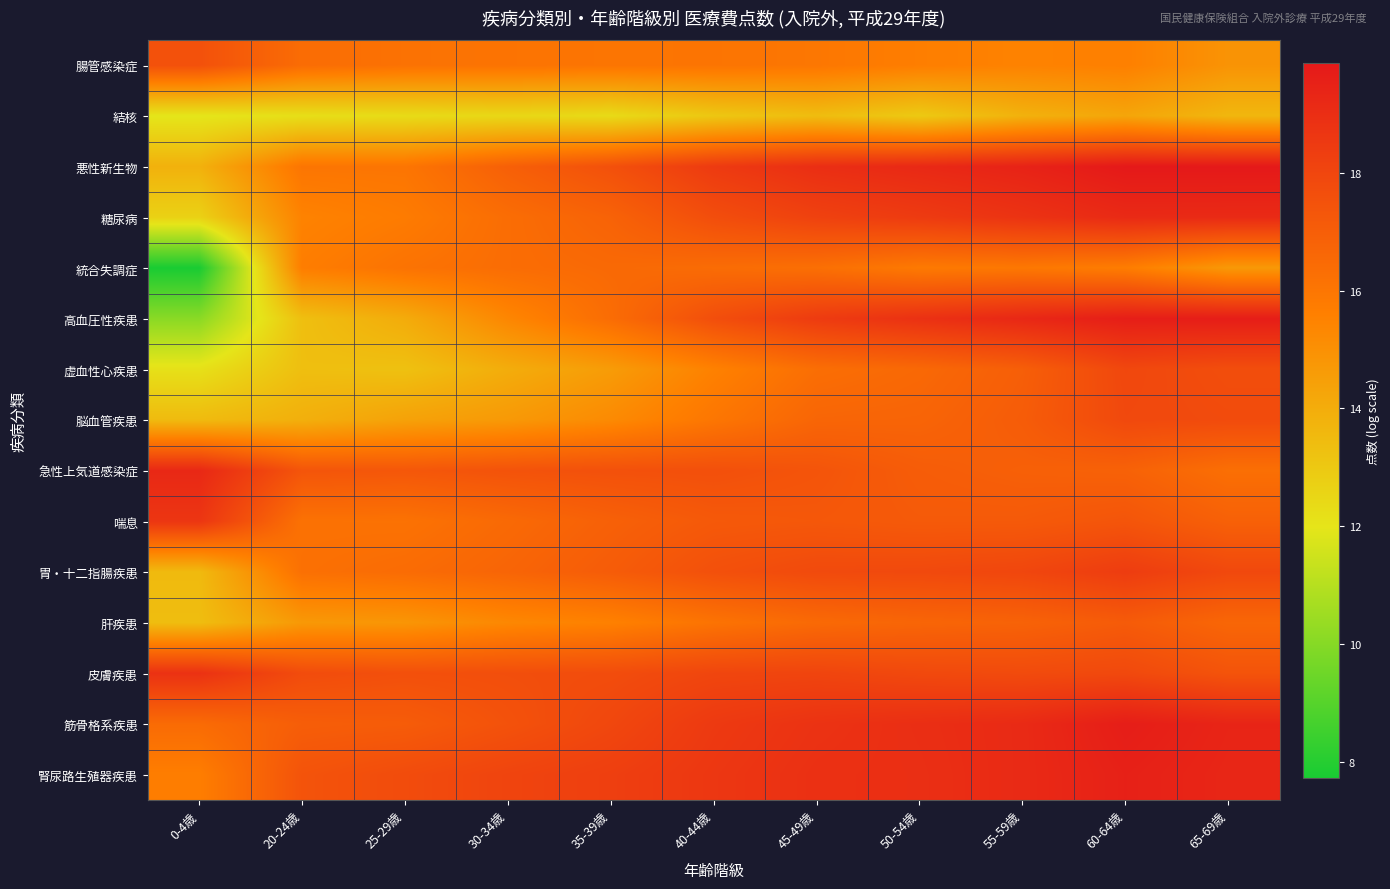

Reading left to right, list all the values displayed in this chart.

腸管感染症: 0-4歳=17.5	20-24歳=16.4	25-29歳=16.2	30-34歳=16.1	35-39歳=16.0	40-44歳=16.1	45-49歳=16.0	50-54歳=15.7	55-59歳=15.5	60-64歳=15.6	65-69歳=14.9
結核: 0-4歳=12.0	20-24歳=12.2	25-29歳=12.3	30-34歳=12.5	35-39歳=12.4	40-44歳=13.1	45-49歳=13.4	50-54歳=13.0	55-59歳=13.8	60-64歳=14.2	65-69歳=13.6
悪性新生物: 0-4歳=13.8	20-24歳=16.0	25-29歳=16.0	30-34歳=16.9	35-39歳=17.6	40-44歳=18.5	45-49歳=19.0	50-54歳=19.2	55-59歳=19.5	60-64歳=19.9	65-69歳=19.9
糖尿病: 0-4歳=12.7	20-24歳=15.5	25-29歳=15.8	30-34歳=16.4	35-39歳=16.8	40-44歳=17.7	45-49歳=18.2	50-54歳=18.5	55-59歳=18.8	60-64歳=19.2	65-69歳=19.1
統合失調症: 0-4歳=7.7	20-24歳=15.7	25-29歳=16.1	30-34歳=16.4	35-39歳=16.5	40-44歳=16.4	45-49歳=16.3	50-54歳=15.8	55-59歳=15.9	60-64歳=15.7	65-69歳=14.7
高血圧性疾患: 0-4歳=10.1	20-24歳=13.3	25-29歳=14.0	30-34歳=15.4	35-39歳=16.4	40-44歳=17.7	45-49歳=18.4	50-54歳=18.9	55-59歳=19.3	60-64歳=19.6	65-69歳=19.7
虚血性心疾患: 0-4歳=12.1	20-24歳=13.3	25-29歳=13.3	30-34歳=14.0	35-39歳=14.6	40-44歳=15.5	45-49歳=16.3	50-54歳=16.6	55-59歳=17.0	60-64歳=17.9	65-69歳=17.7
脳血管疾患: 0-4歳=13.5	20-24歳=13.9	25-29歳=14.4	30-34歳=14.7	35-39歳=15.2	40-44歳=16.0	45-49歳=16.7	50-54歳=16.7	55-59歳=17.1	60-64歳=17.9	65-69歳=17.8
急性上気道感染症: 0-4歳=19.2	20-24歳=17.4	25-29歳=17.3	30-34歳=17.5	35-39歳=17.5	40-44歳=17.6	45-49歳=17.4	50-54歳=17.1	55-59歳=16.9	60-64歳=16.8	65-69歳=16.3
喘息: 0-4歳=18.7	20-24歳=16.2	25-29歳=16.2	30-34歳=16.5	35-39歳=16.9	40-44歳=17.2	45-49歳=17.3	50-54歳=17.2	55-59歳=17.2	60-64歳=17.4	65-69歳=16.9
胃・十二指腸疾患: 0-4歳=13.5	20-24歳=16.2	25-29歳=16.4	30-34歳=16.7	35-39歳=17.1	40-44歳=17.6	45-49歳=17.8	50-54歳=17.9	55-59歳=18.0	60-64歳=18.4	65-69歳=17.9
肝疾患: 0-4歳=13.4	20-24歳=14.7	25-29歳=14.8	30-34歳=15.3	35-39歳=15.6	40-44歳=16.1	45-49歳=16.5	50-54歳=16.7	55-59歳=16.8	60-64歳=17.1	65-69歳=16.6
皮膚疾患: 0-4歳=18.8	20-24歳=17.8	25-29歳=17.6	30-34歳=17.6	35-39歳=17.7	40-44歳=18.0	45-49歳=18.0	50-54歳=17.9	55-59歳=17.8	60-64歳=17.9	65-69歳=17.4
筋骨格系疾患: 0-4歳=16.5	20-24歳=17.0	25-29歳=17.1	30-34歳=17.5	35-39歳=17.9	40-44歳=18.5	45-49歳=18.8	50-54歳=19.0	55-59歳=19.2	60-64歳=19.7	65-69歳=19.4
腎尿路生殖器疾患: 0-4歳=15.7	20-24歳=17.4	25-29歳=17.7	30-34歳=18.1	35-39歳=18.3	40-44歳=18.6	45-49歳=18.9	50-54歳=18.9	55-59歳=19.1	60-64歳=19.5	65-69歳=19.3